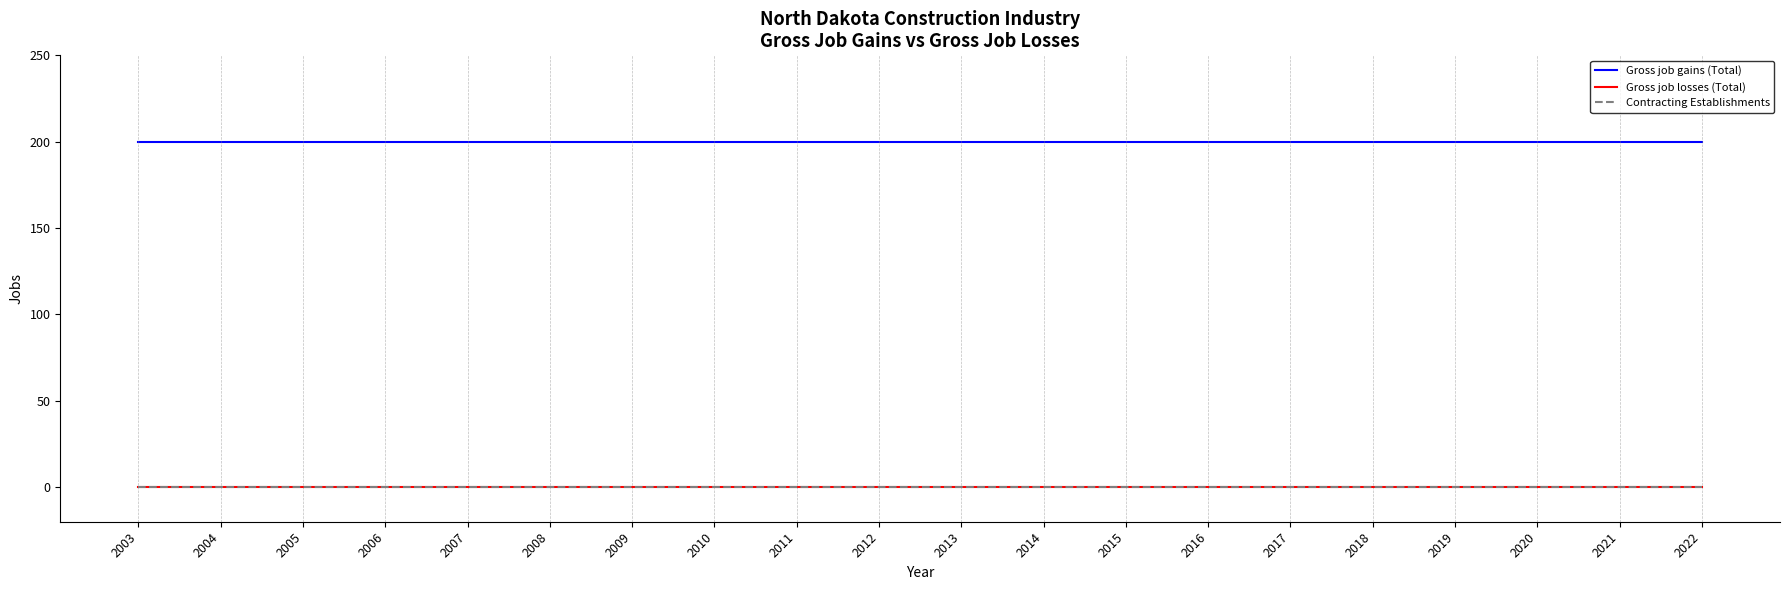

Does the chart have visible grid lines?

No